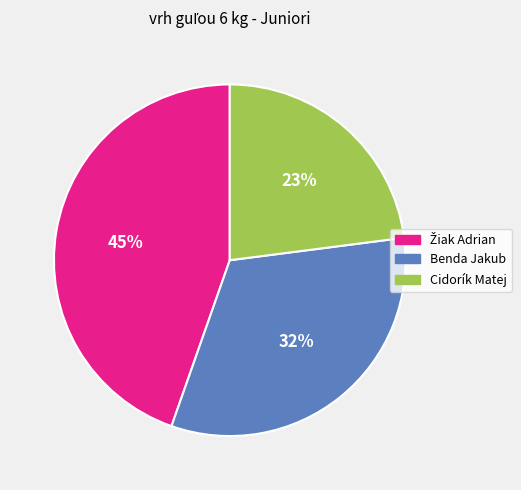

Which slice is the smallest?

Cidorík Matej